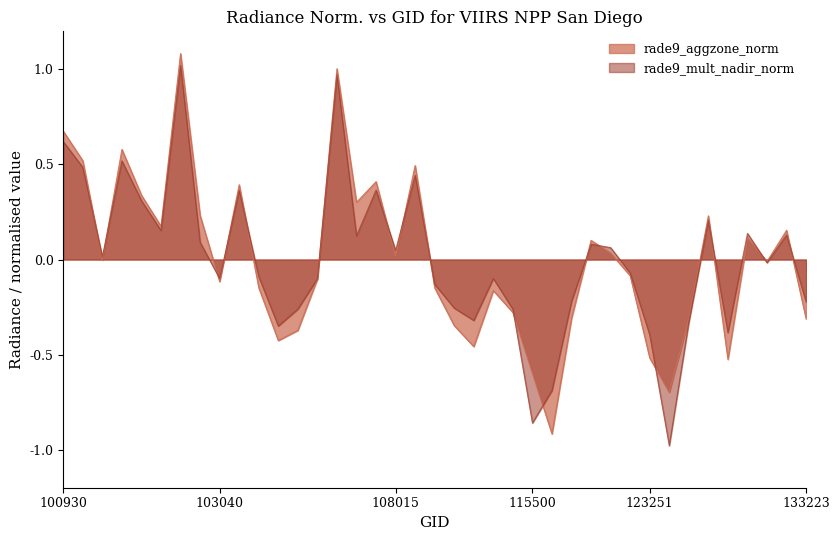

Read the rade9_mult_nadir_norm value at 100930.

0.6